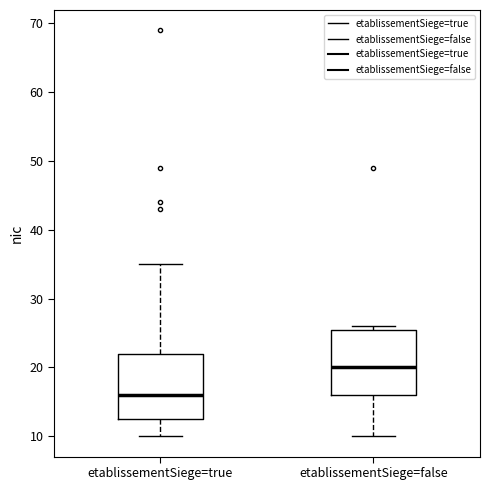

Which box has the highest median line?

etablissementSiege=false